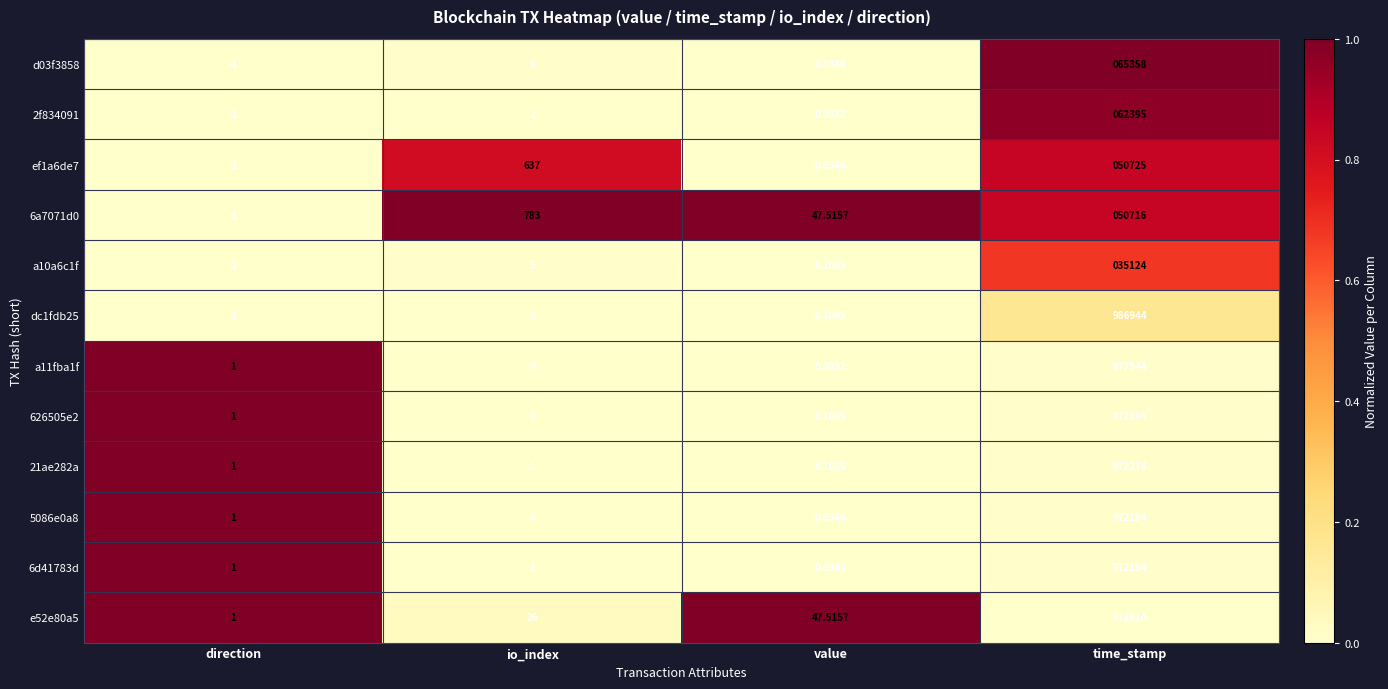

Which category has the lowest value in the e52e80a5 series?

direction